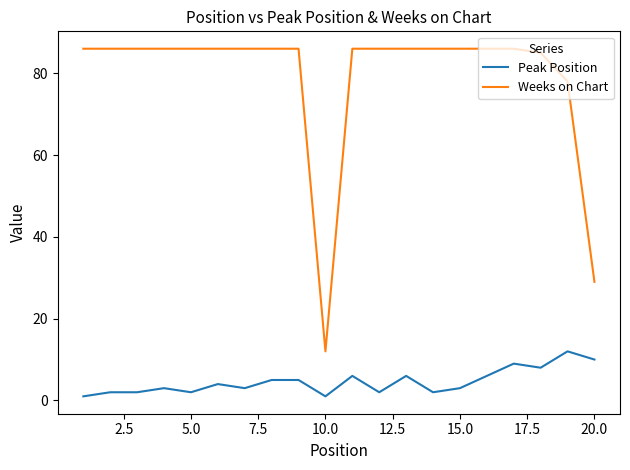

What is the smallest value displayed?

1